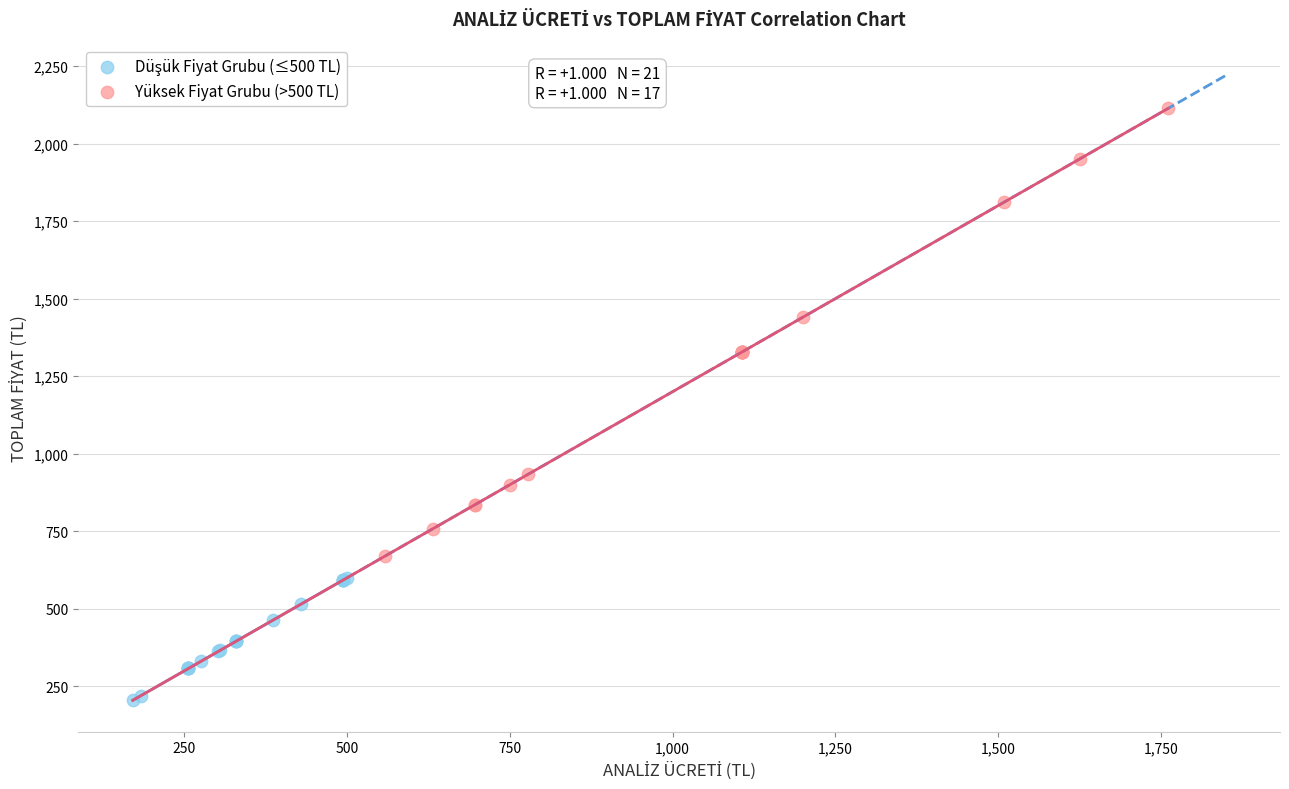

Which series reaches the maximum Y coordinate?

Yüksek Fiyat Grubu (>500 TL)